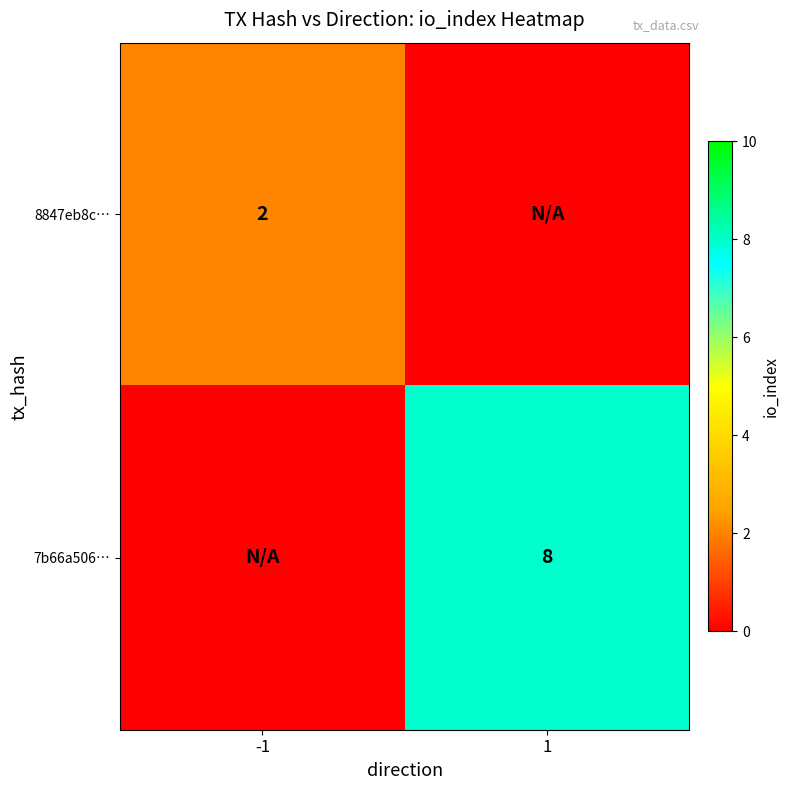

What is the maximum value shown in the chart?

8